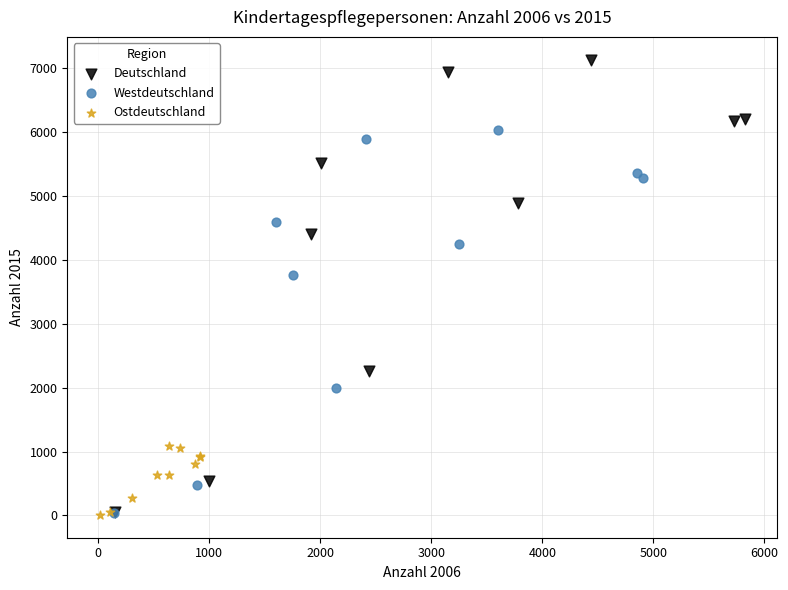

Which series has the widest spread of Y values?

Deutschland